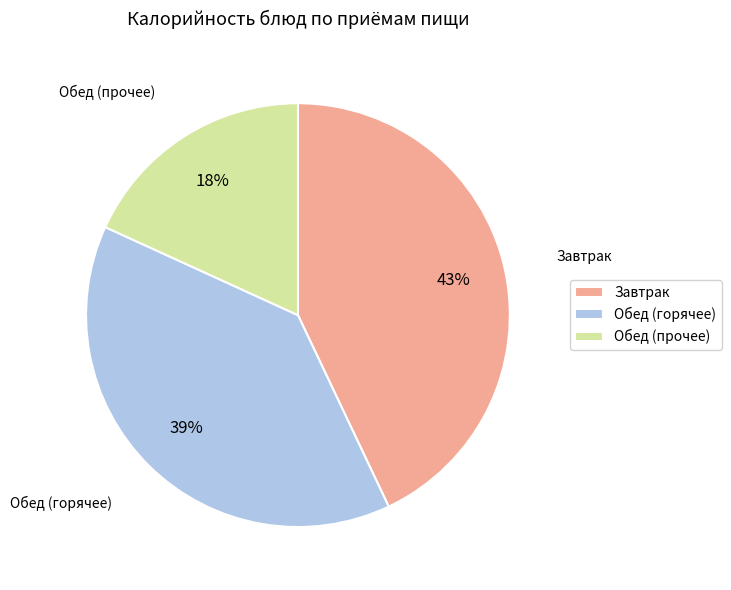

Combined, do Обед (прочее) and Завтрак account for over 50%?

Yes